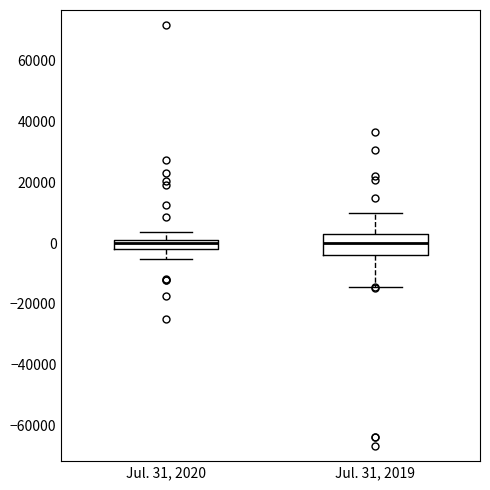

Reading left to right, read every box against the y-axis: the position of its median line, the range the box covers, and the ends of its whiskers. The values are not printed on the chart, so give them approximately, as read against the axis.

Jul. 31, 2020: median 0, box -2000 to 2000, whiskers -6000 to 4000
Jul. 31, 2019: median 0, box -4000 to 4000, whiskers -14000 to 10000